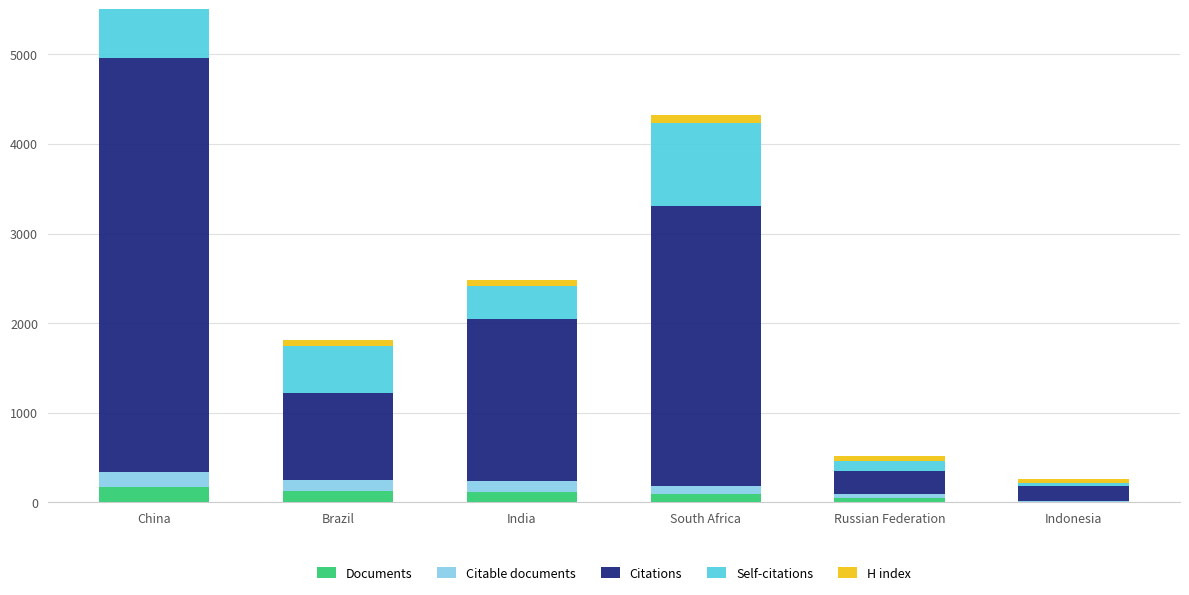

The value of Citations at South Africa is 2128. True or false?

False